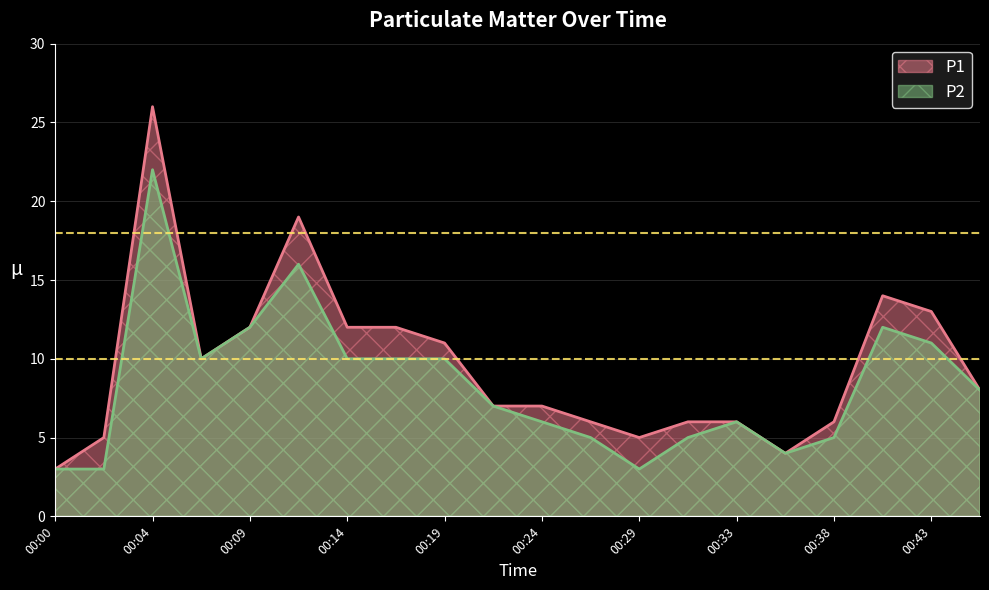

What value does the P2 series have at 00:17, to the nearest 5?

10